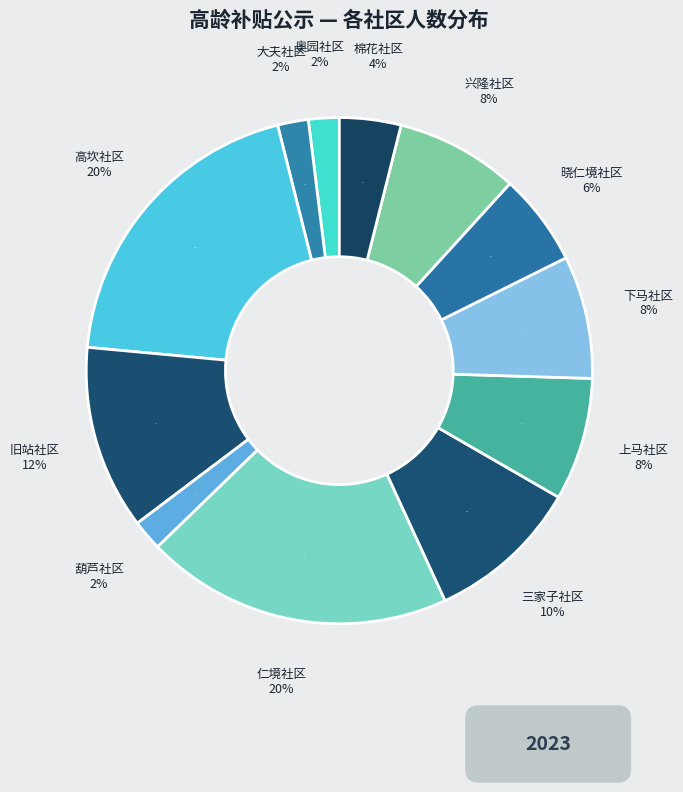

Is 棉花社区 the majority of the pie?

No